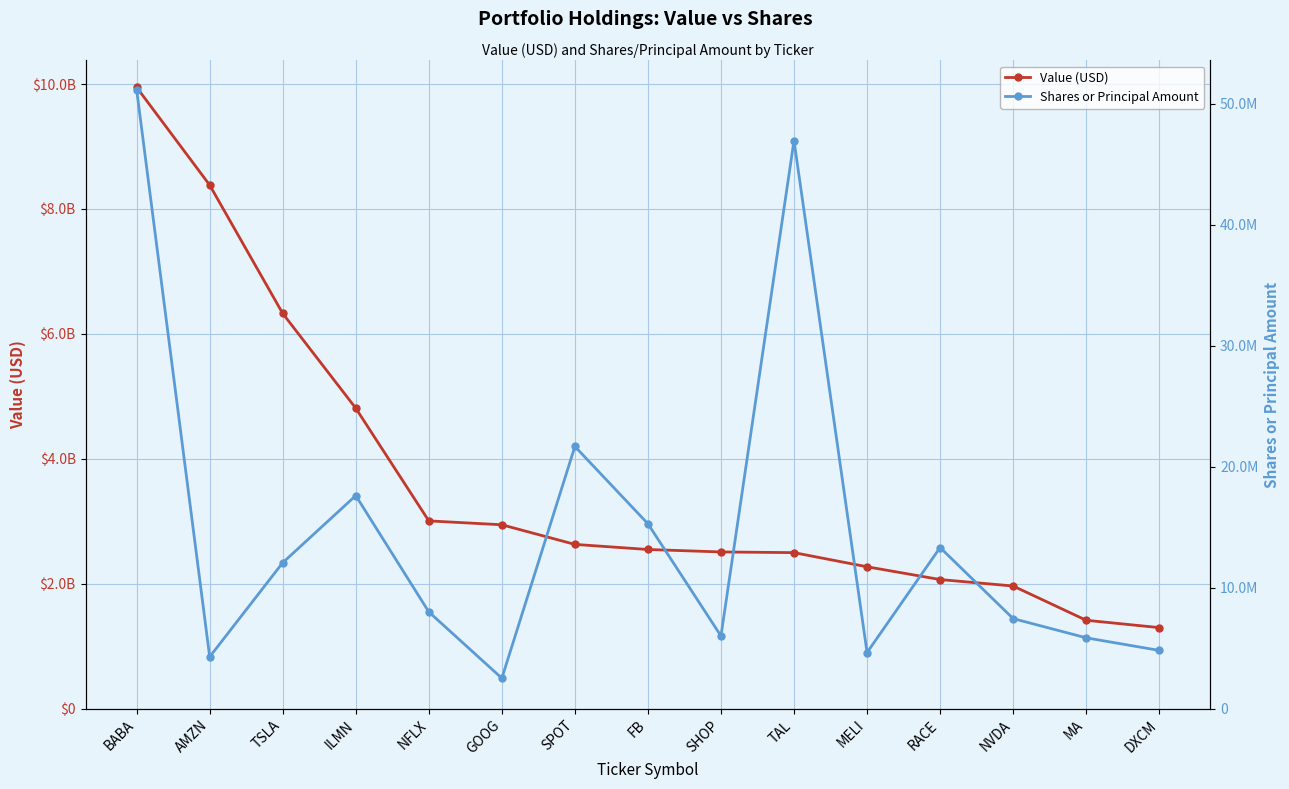

Is this an area chart (filled region under the line)?

No